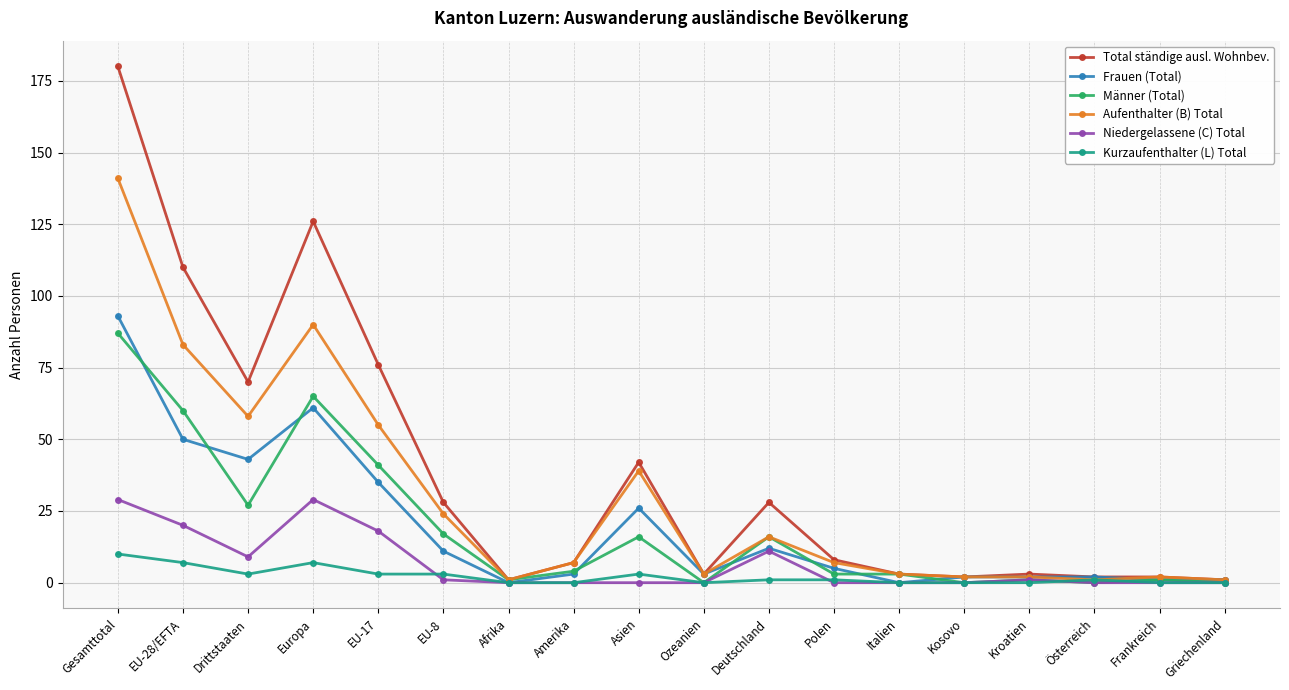

Reading left to right, list all the values displayed in this chart.

Total ständige ausl. Wohnbev.: Gesamttotal=180	EU-28/EFTA=110	Drittstaaten=70	Europa=126	EU-17=76	EU-8=28	Afrika=1	Amerika=7	Asien=42	Ozeanien=3	Deutschland=28	Polen=8	Italien=3	Kosovo=2	Kroatien=3	Österreich=2	Frankreich=2	Griechenland=1
Frauen (Total): Gesamttotal=93	EU-28/EFTA=50	Drittstaaten=43	Europa=61	EU-17=35	EU-8=11	Afrika=0	Amerika=3	Asien=26	Ozeanien=3	Deutschland=12	Polen=5	Italien=0	Kosovo=2	Kroatien=2	Österreich=2	Frankreich=1	Griechenland=1
Männer (Total): Gesamttotal=87	EU-28/EFTA=60	Drittstaaten=27	Europa=65	EU-17=41	EU-8=17	Afrika=1	Amerika=4	Asien=16	Ozeanien=0	Deutschland=16	Polen=3	Italien=3	Kosovo=0	Kroatien=1	Österreich=0	Frankreich=1	Griechenland=0
Aufenthalter (B) Total: Gesamttotal=141	EU-28/EFTA=83	Drittstaaten=58	Europa=90	EU-17=55	EU-8=24	Afrika=1	Amerika=7	Asien=39	Ozeanien=3	Deutschland=16	Polen=7	Italien=3	Kosovo=2	Kroatien=2	Österreich=1	Frankreich=2	Griechenland=1
Niedergelassene (C) Total: Gesamttotal=29	EU-28/EFTA=20	Drittstaaten=9	Europa=29	EU-17=18	EU-8=1	Afrika=0	Amerika=0	Asien=0	Ozeanien=0	Deutschland=11	Polen=0	Italien=0	Kosovo=0	Kroatien=1	Österreich=0	Frankreich=0	Griechenland=0
Kurzaufenthalter (L) Total: Gesamttotal=10	EU-28/EFTA=7	Drittstaaten=3	Europa=7	EU-17=3	EU-8=3	Afrika=0	Amerika=0	Asien=3	Ozeanien=0	Deutschland=1	Polen=1	Italien=0	Kosovo=0	Kroatien=0	Österreich=1	Frankreich=0	Griechenland=0